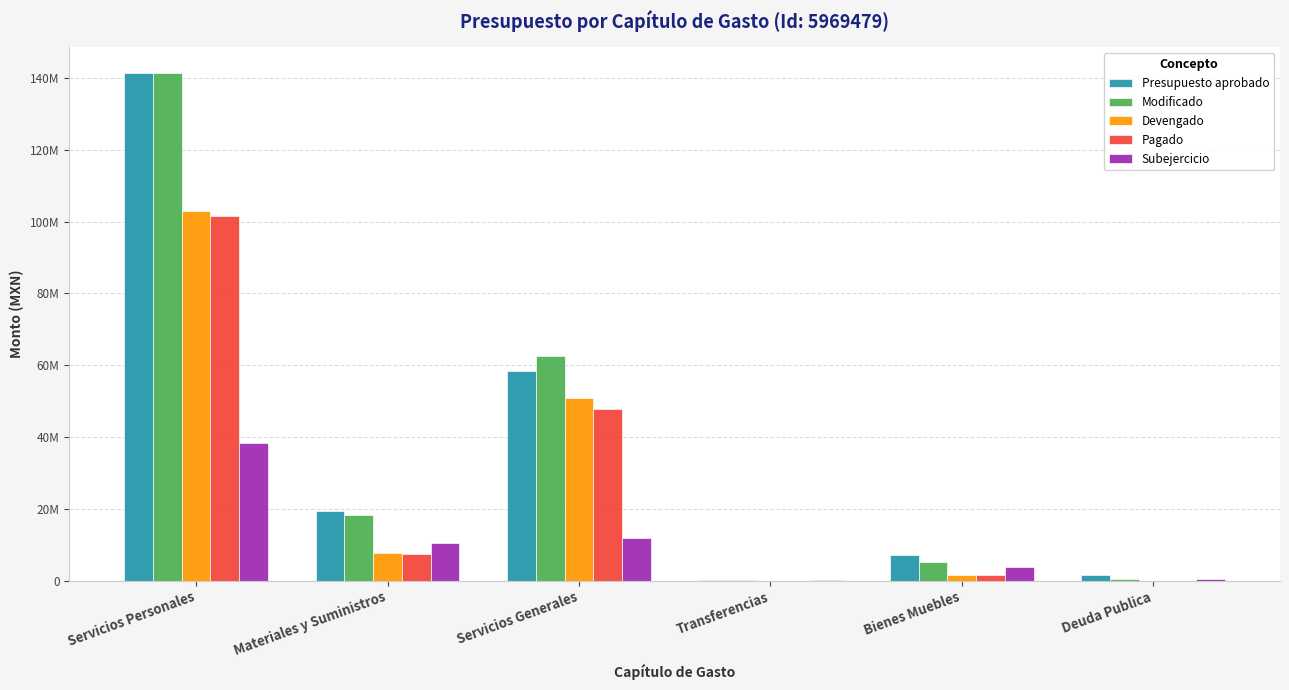

What is the difference between the maximum and minimum values in the Presupuesto aprobado series?

141123877.0